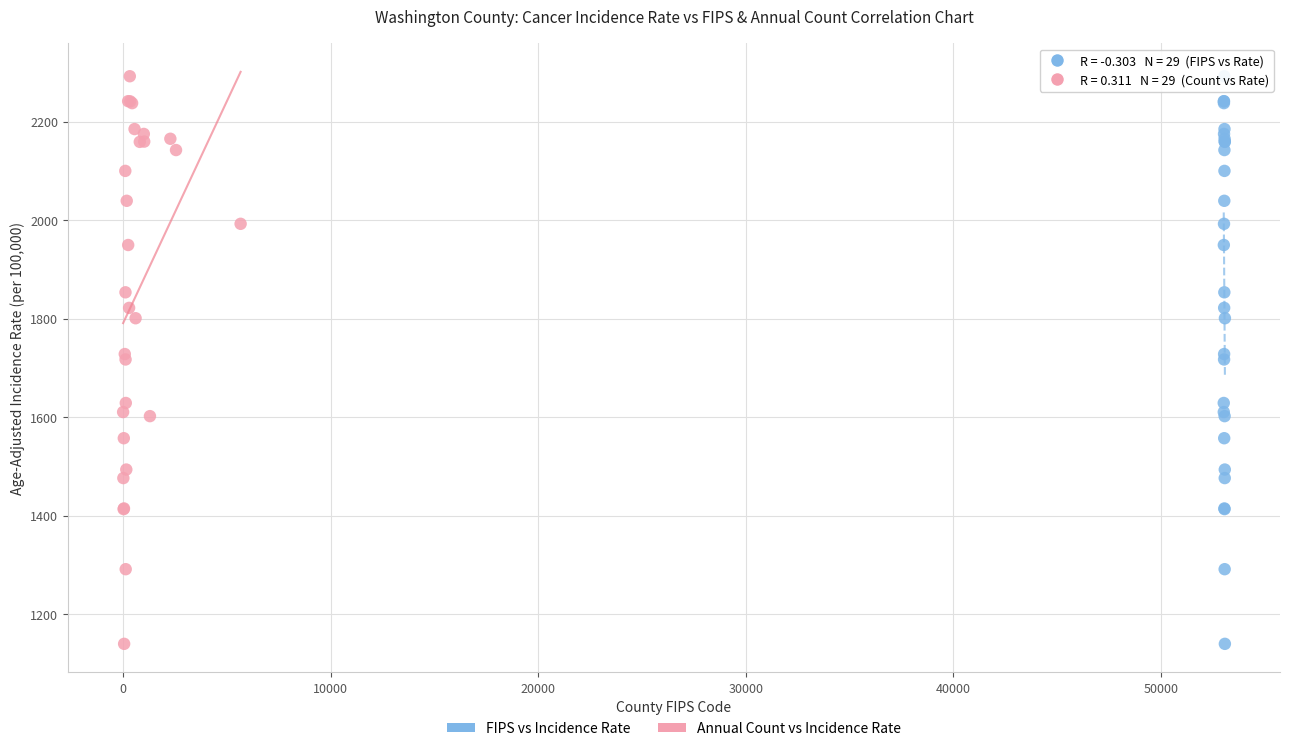

What are all the series names shown in the legend?

FIPS vs Incidence Rate, Annual Count vs Incidence Rate